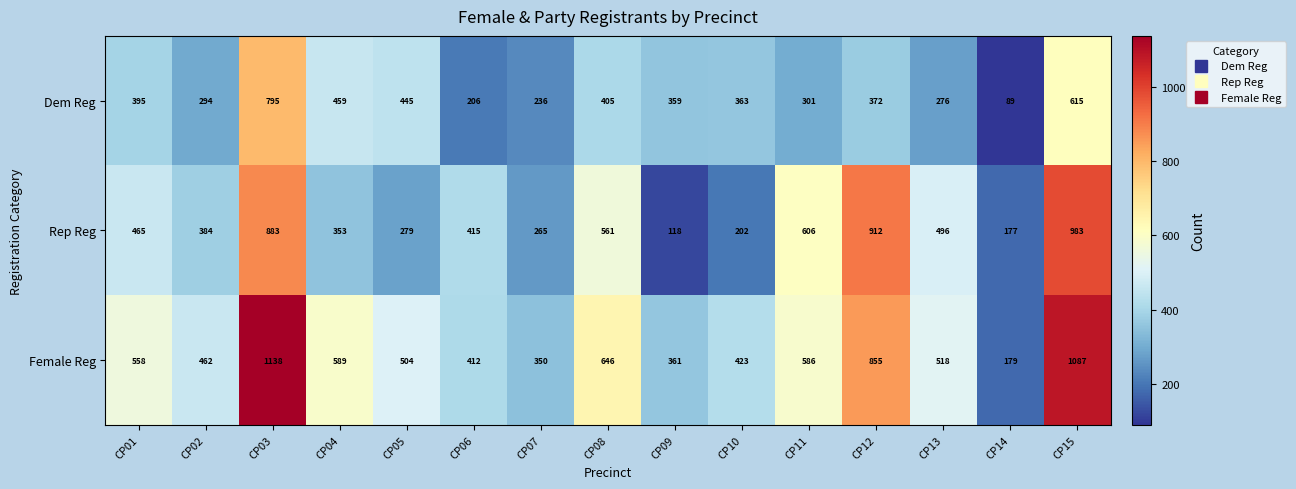

Count the number of data series in this chart.

3